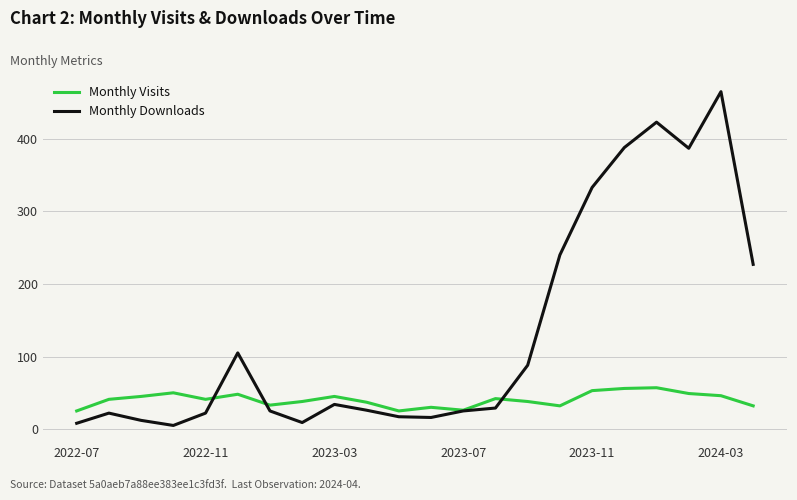

How many lines are shown in the chart?

2